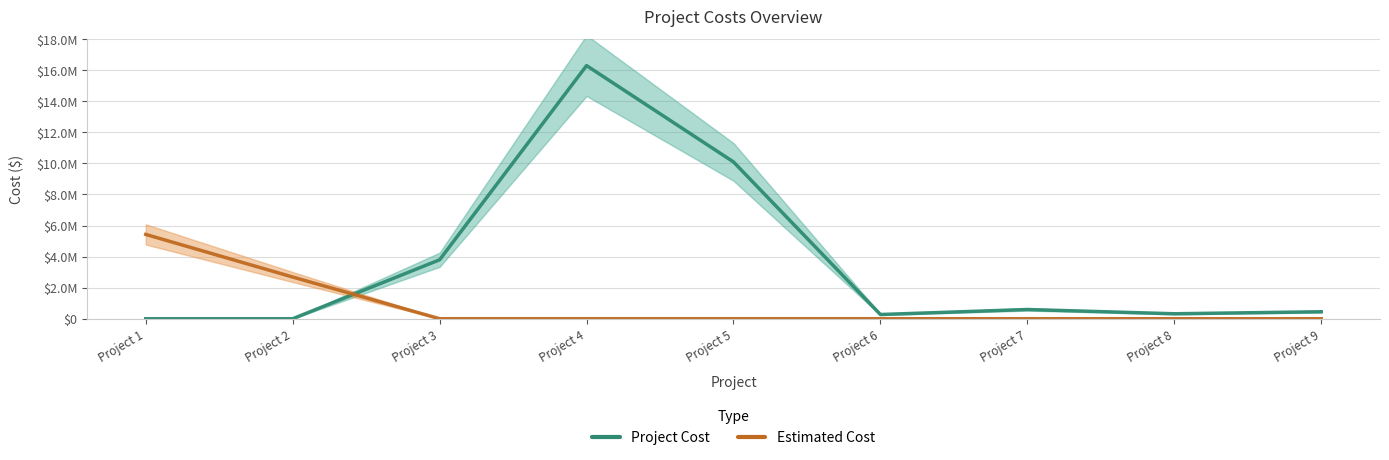

Reading right to left, list all the values displayed in this chart.

Project Cost: 450000.0	320000.0	594700.0	271839.2	10097474.5	16300000.0	3797061.5	0.0	0.0
Estimated Cost: 0.0	0.0	0.0	0.0	0.0	0.0	0.0	2685000.0	5429000.0